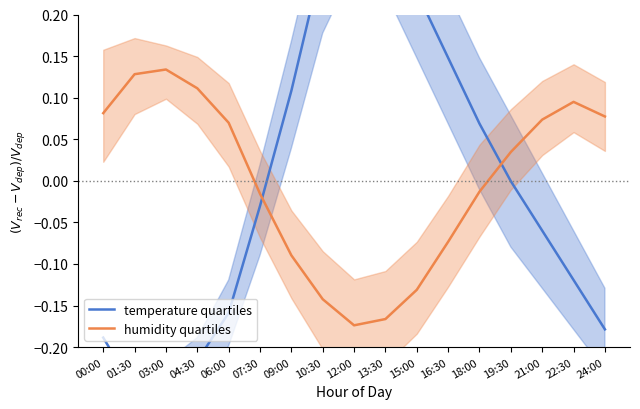

How many values in the temperature quartiles series exceed 0?

7